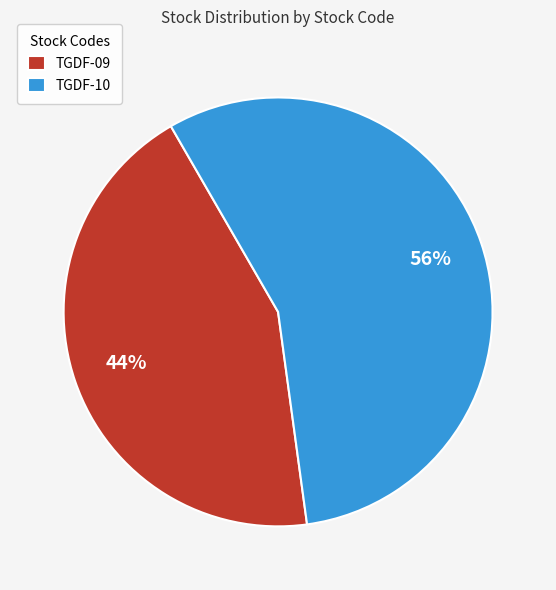

Do TGDF-09 and TGDF-10 together represent more than half of the pie?

Yes